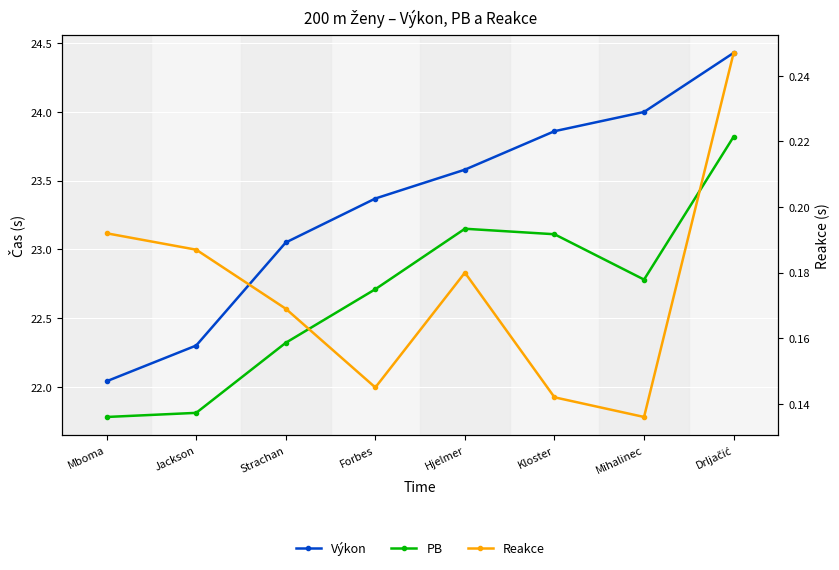

Is it true that Reakce equals 0.2 at Kloster?

False